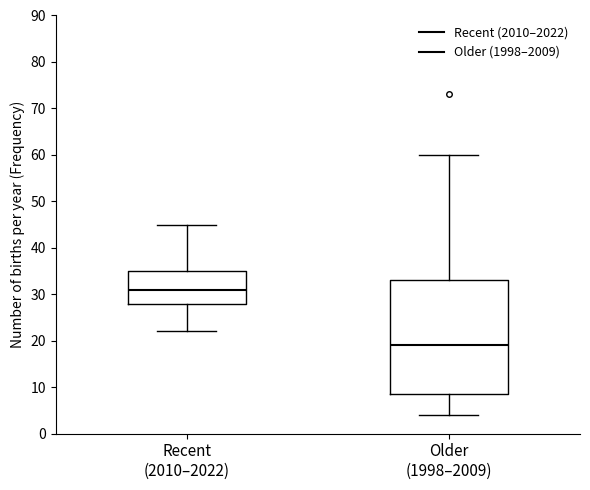

Reading left to right, transcribe this box plot: for each box, give where its median line is, the range the box spans, and where its two whiskers end, as read against the y-axis. The values are not printed on the chart, so give them approximately, as read against the axis.

Recent (2010–2022): median 31, box 28 to 35, whiskers 22 to 45
Older (1998–2009): median 19, box 9 to 33, whiskers 4 to 60